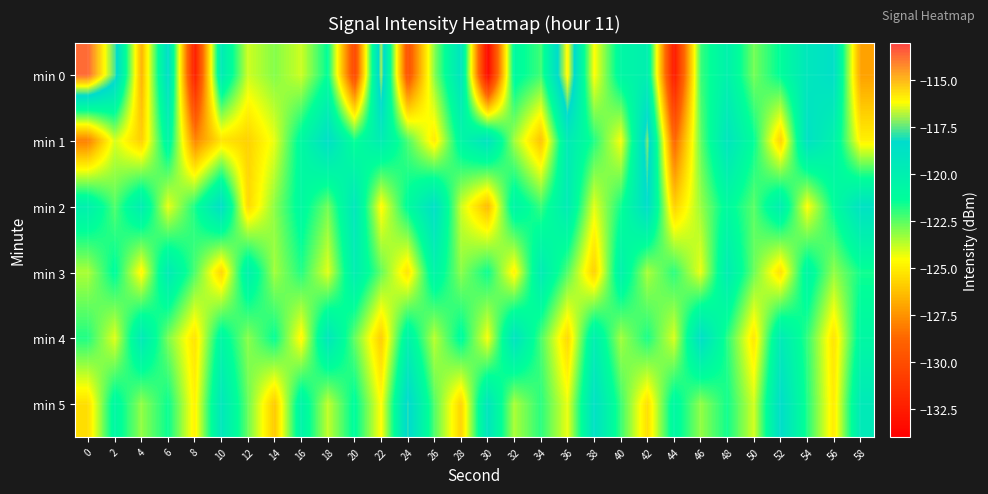

Between 6 and 32, which is larger?

6